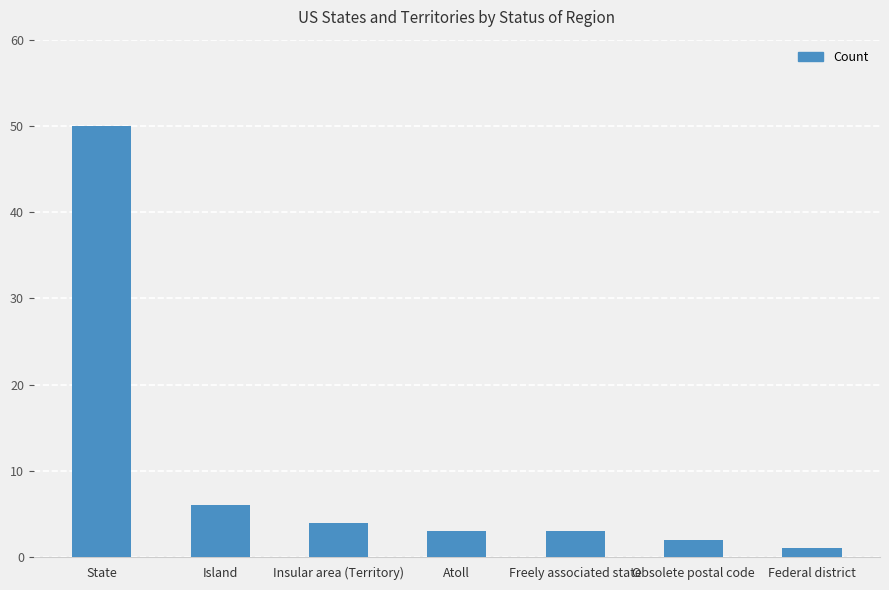

What is the approximate value at Island?

6